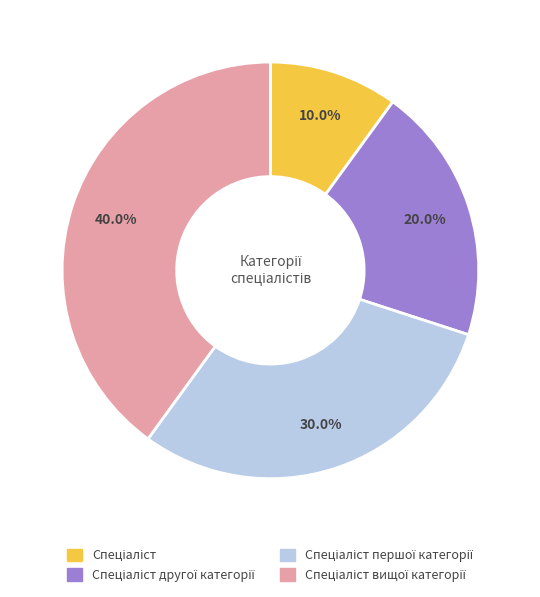

Is there a majority slice in this chart?

No